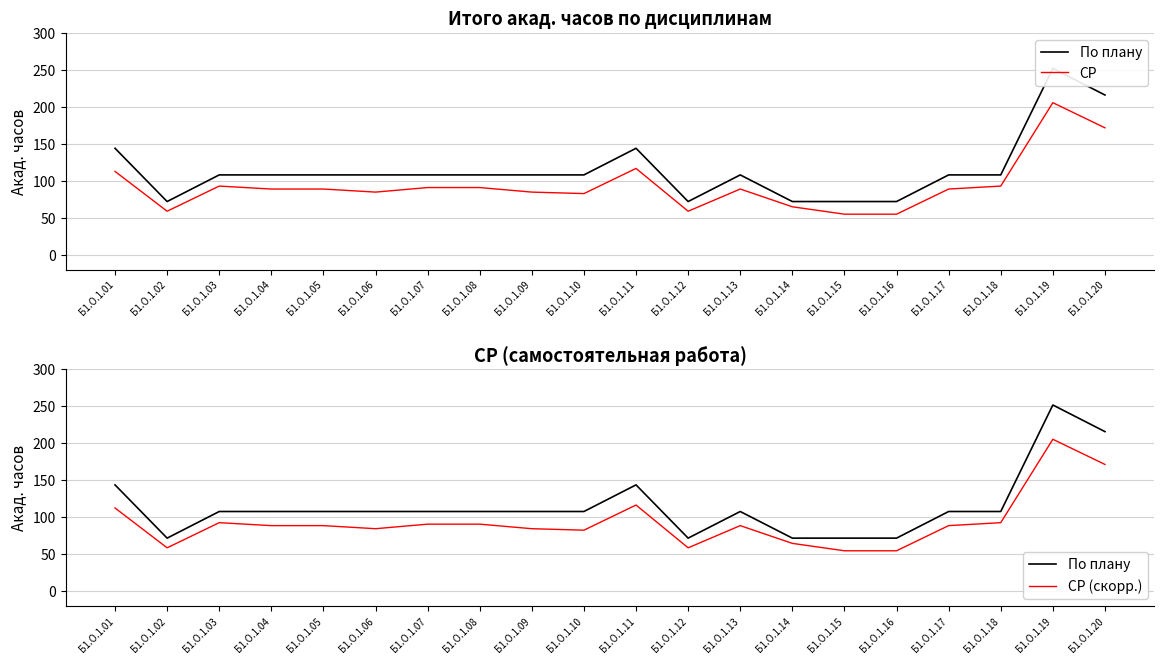

Between Б1.О.1.03 and Б1.О.1.18, which series saw the biggest shift?

По плану